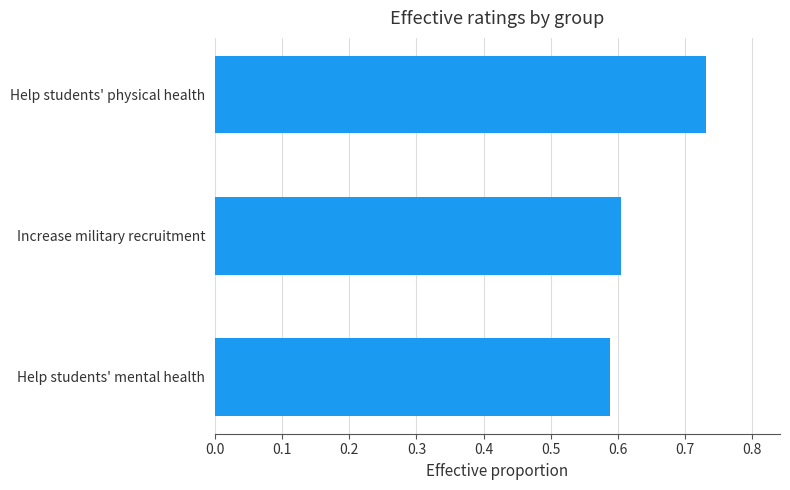

Which label corresponds to the largest value in the chart?

Help students' physical health